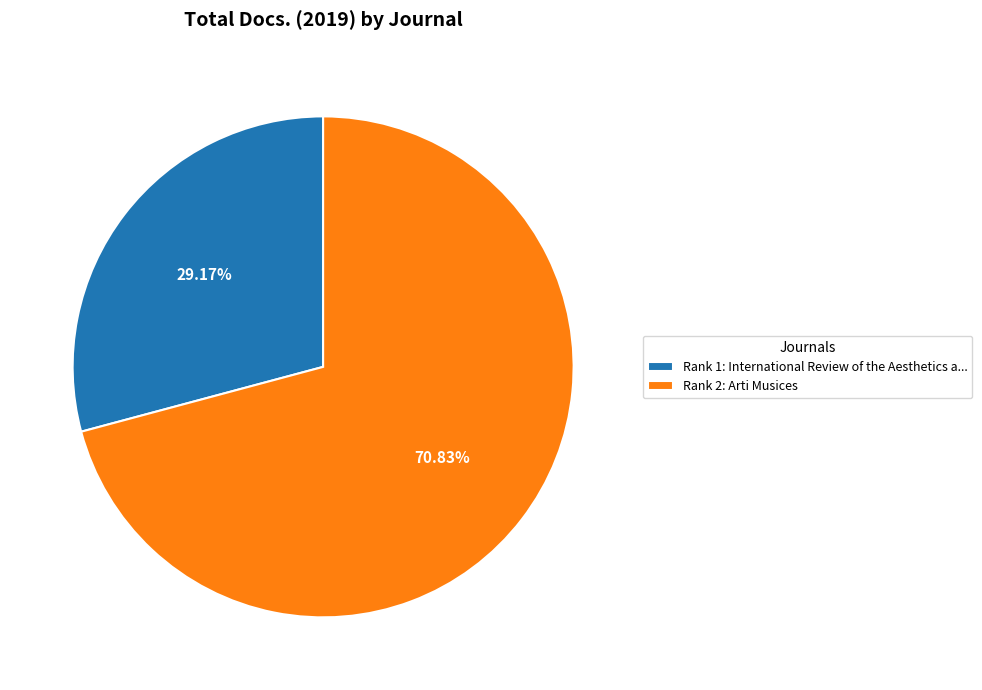

How many segments does this pie chart have?

2